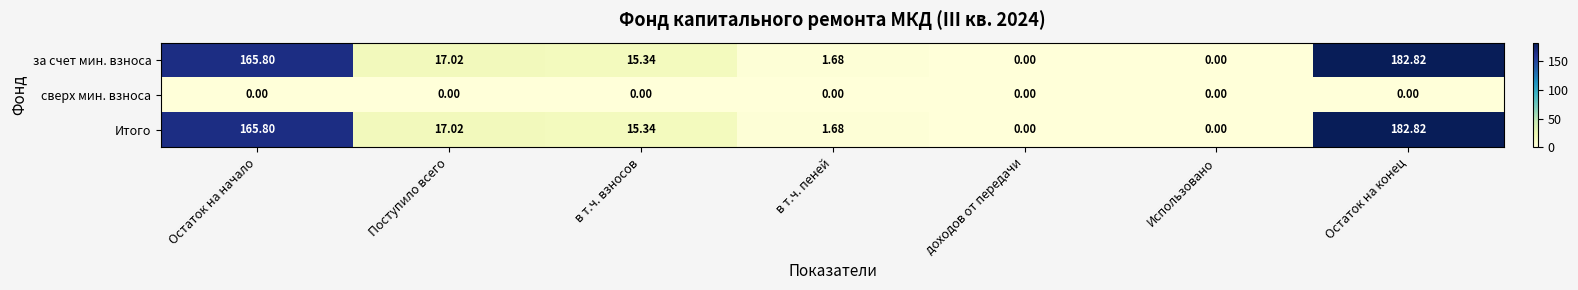

At which category does the chart reach its peak across all series?

Остаток на конец